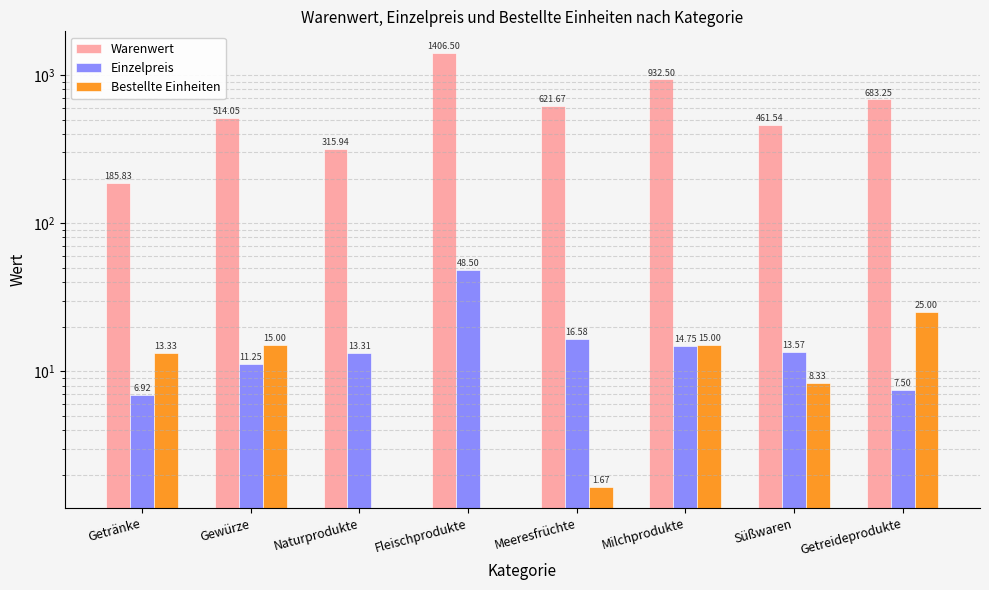

Which series has the widest spread of values?

Warenwert